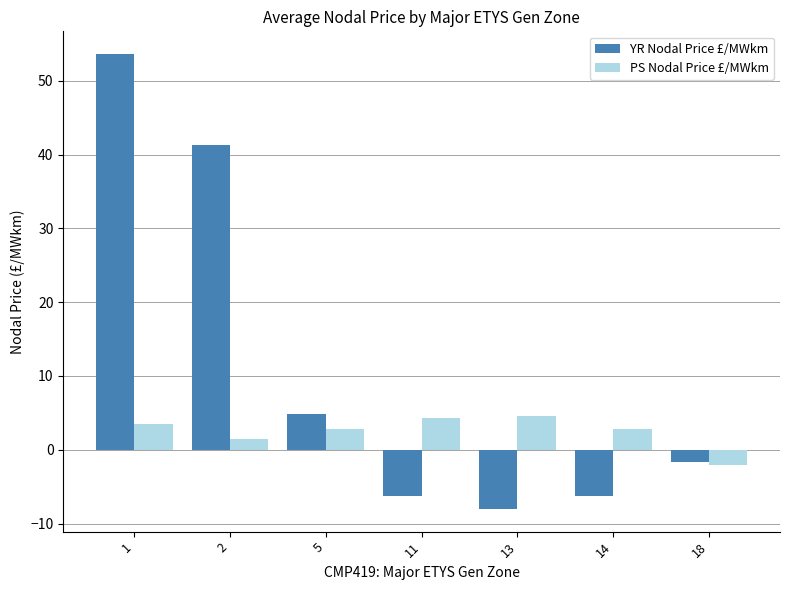

Which series has the largest total across all categories?

YR Nodal Price £/MWkm